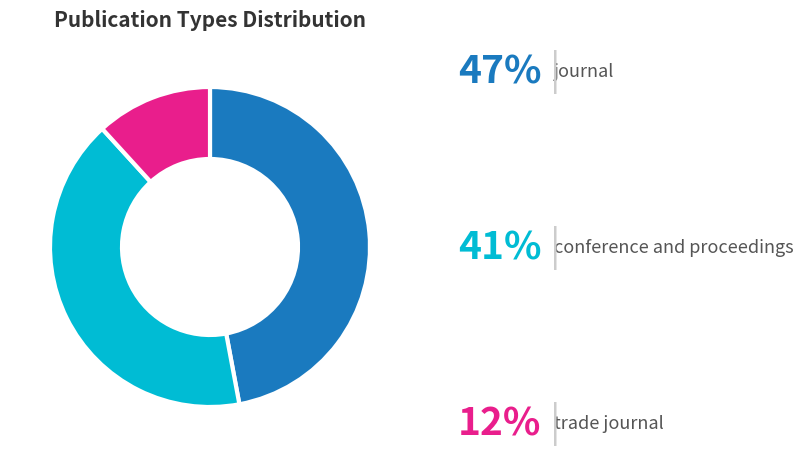

Does any single category account for the majority?

No